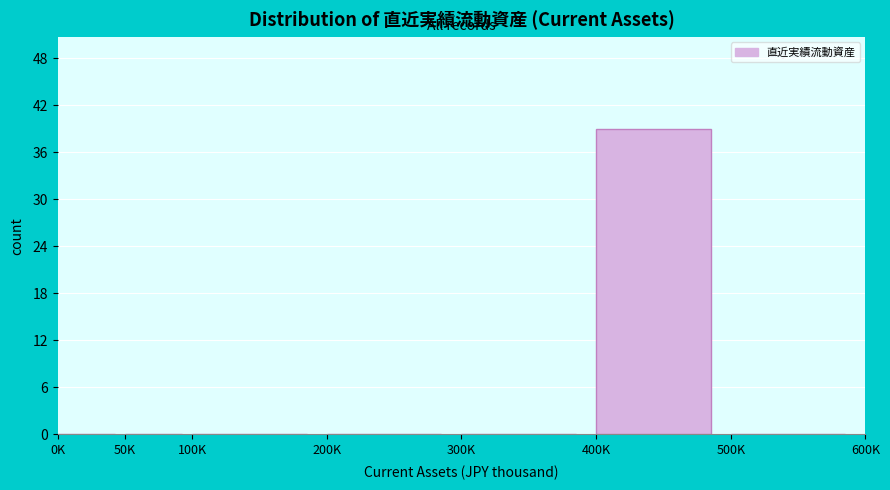

Reading left to right, what are all the values shown in this chart?

0K=0	50K=0	100K=0	200K=0	300K=0	400K=39	500K=0